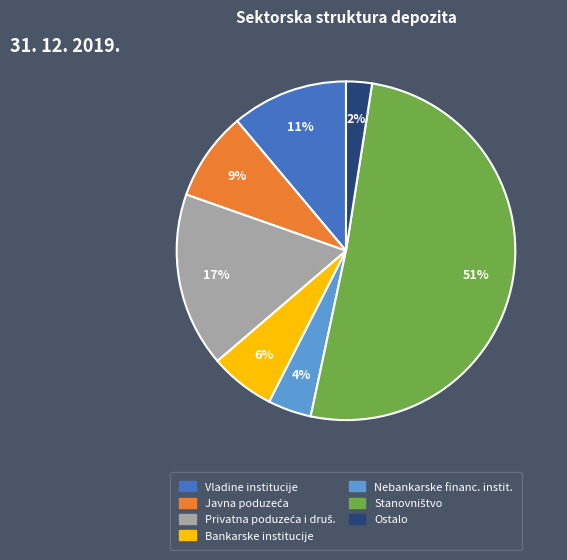

Is there a majority slice in this chart?

Yes